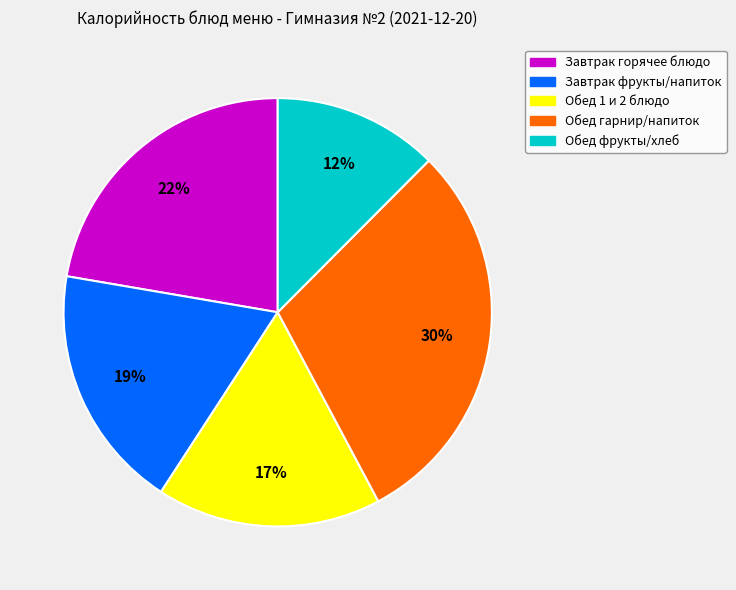

Is there a majority slice in this chart?

No